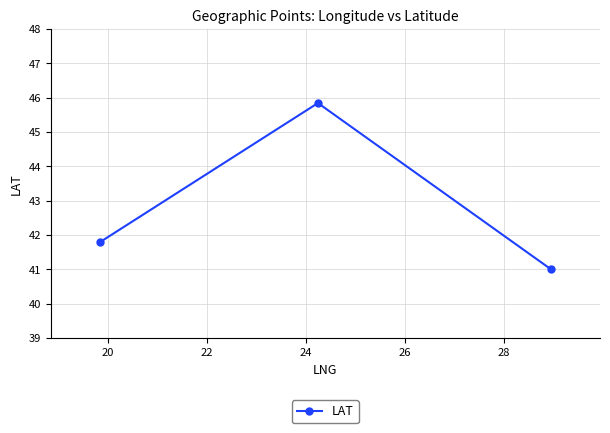

What is the value of the 3rd point from the left?

41.0